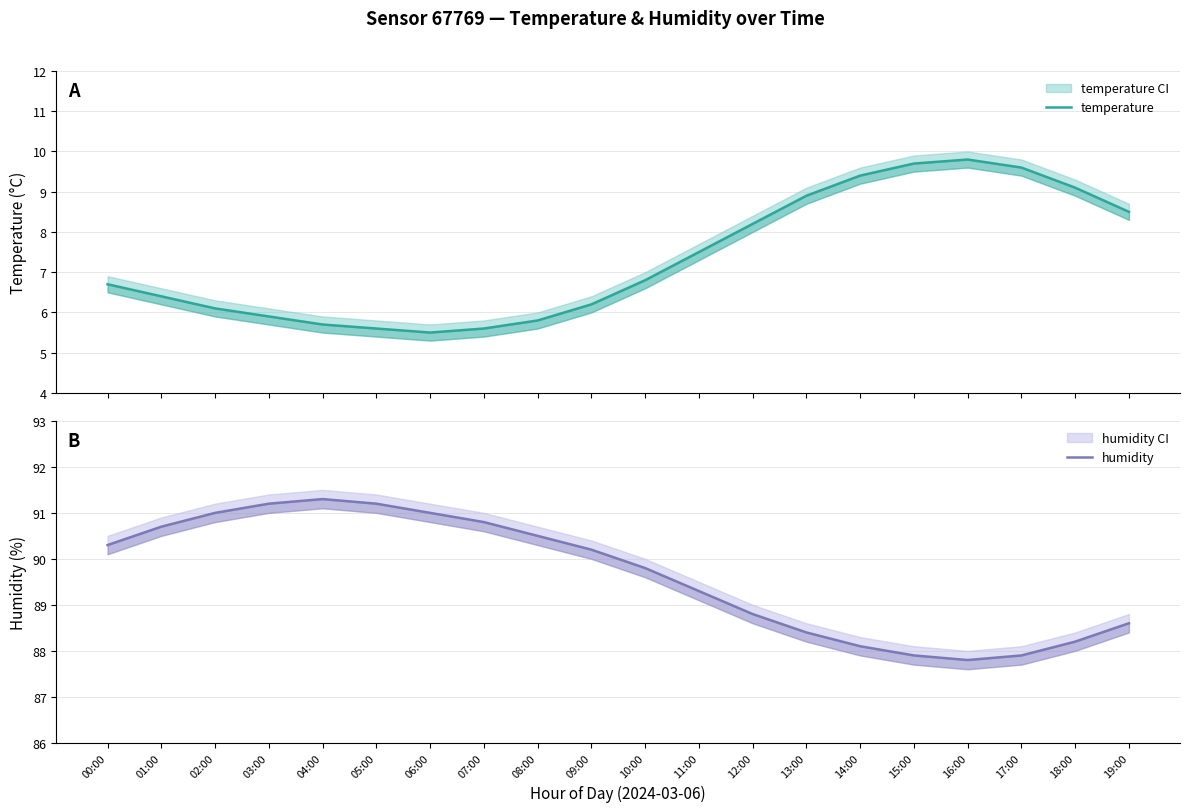

Is this an area chart (filled region under the line)?

No